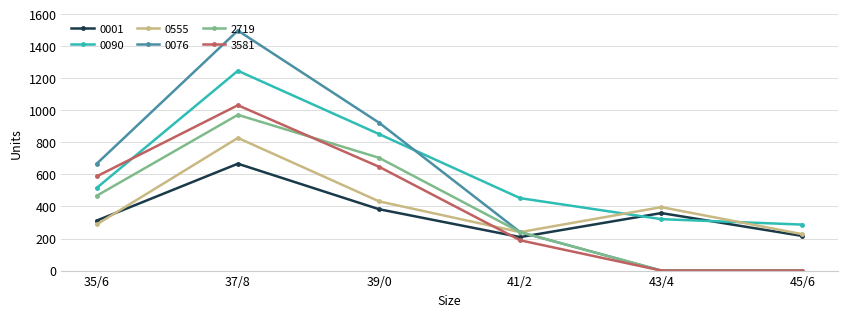

The value of 0001 at 39/0 is 383. True or false?

True